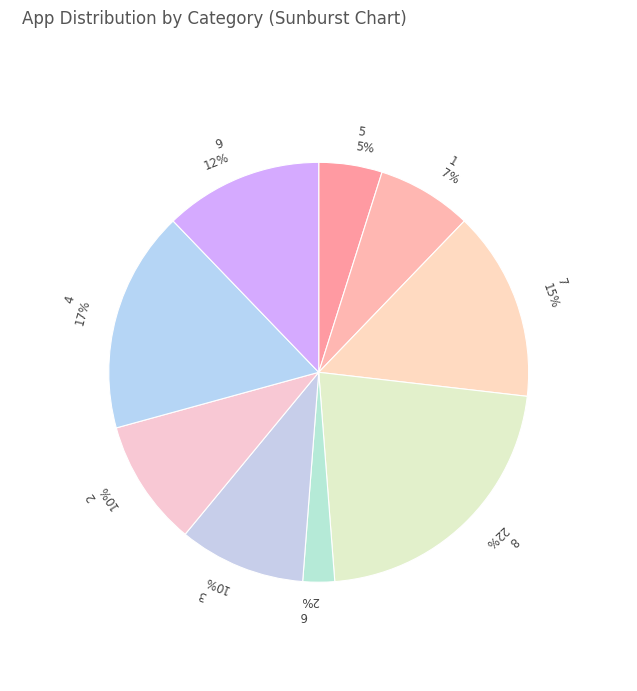

Approximately how many times larger is the value at 2 compared to 9?

0.8